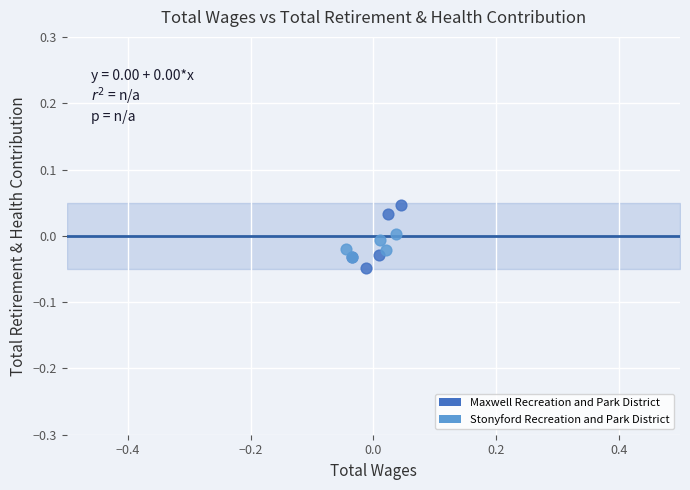

What are all the series names shown in the legend?

Maxwell Recreation and Park District, Stonyford Recreation and Park District